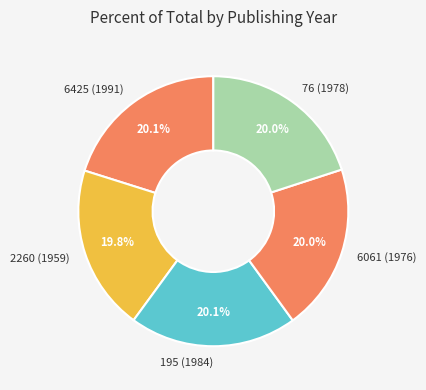

Does any single category account for the majority?

No